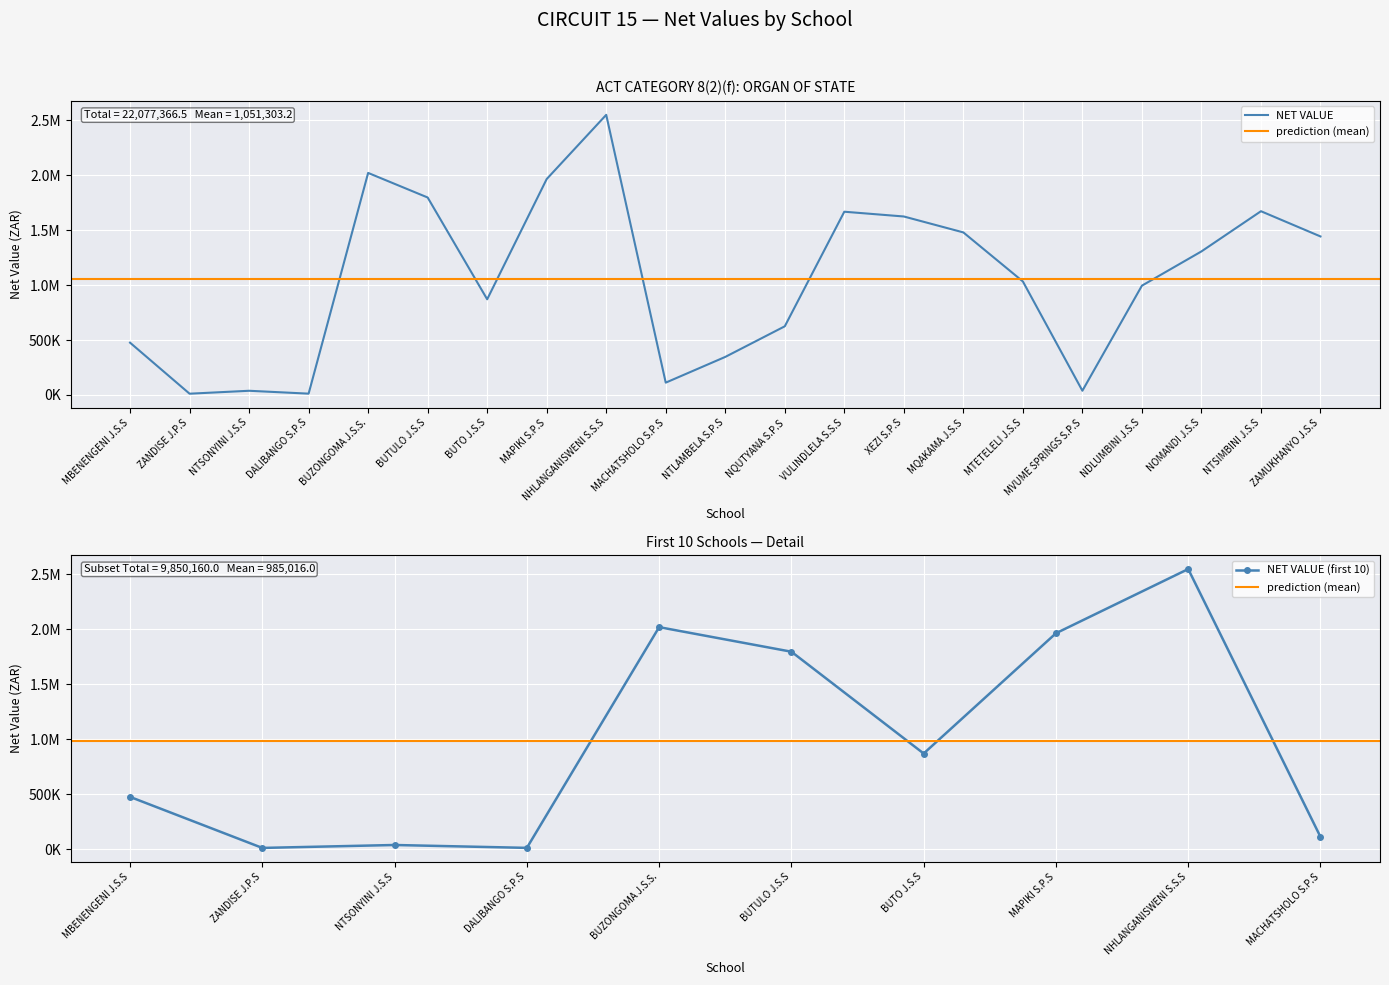

What is the ratio of the value at NTLAMBELA S.P.S to the value at NDLUMBINI J.S.S?

0.3